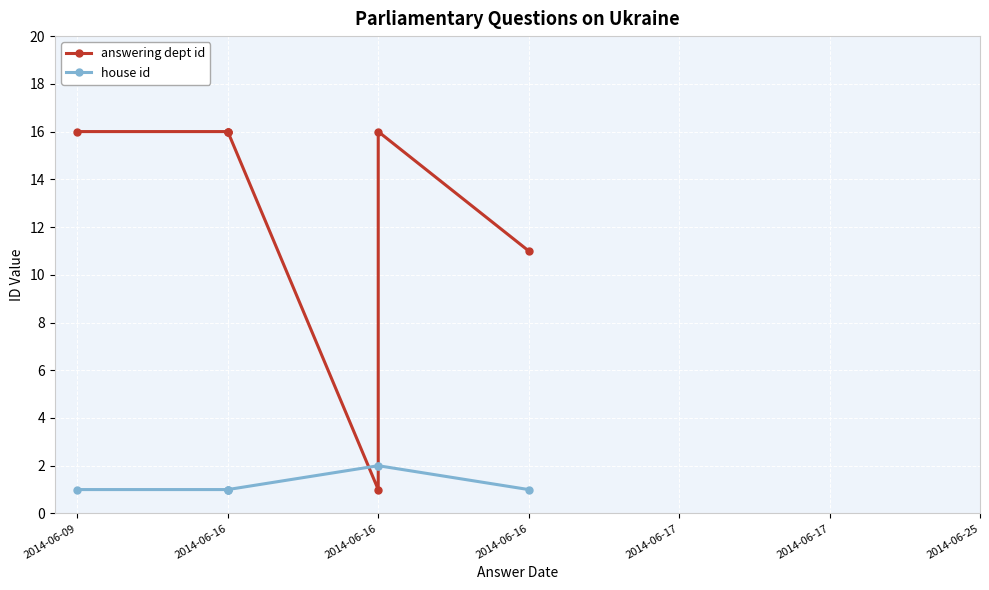

What is the difference between the maximum and minimum values in the house id series?

1